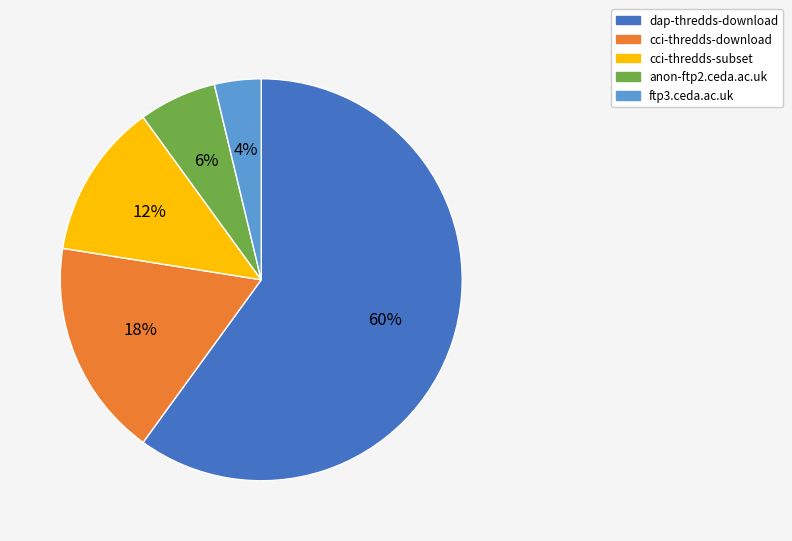

The cci-thredds-subset slice represents 12% of the pie. True or false?

True